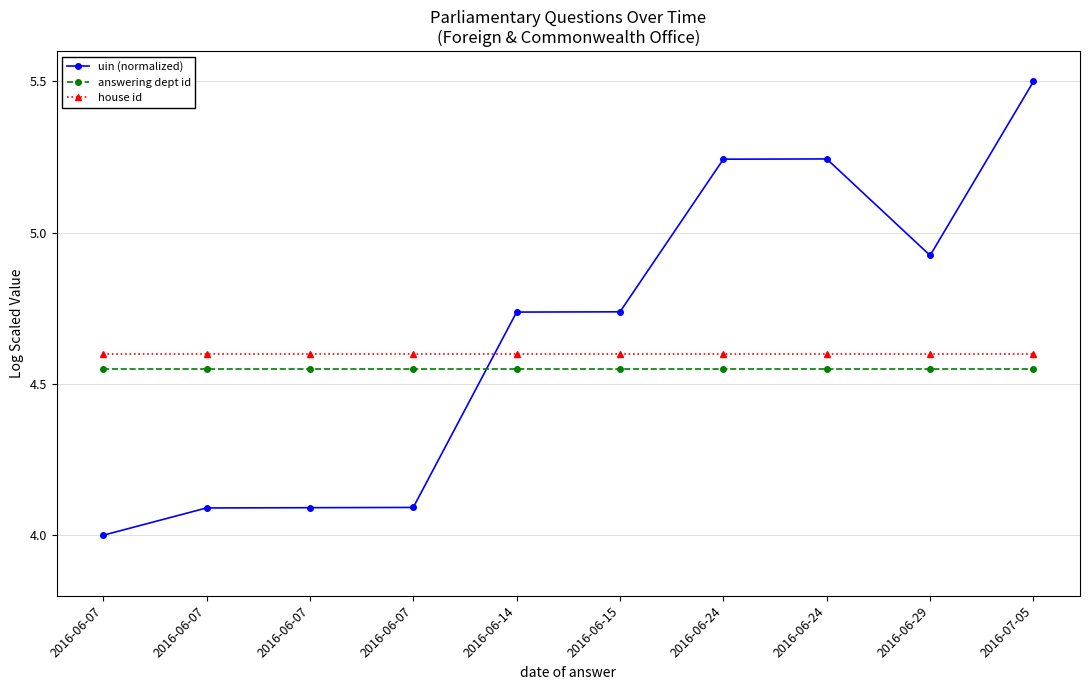

What is the total value across all series at 2016-06-24?

14.4